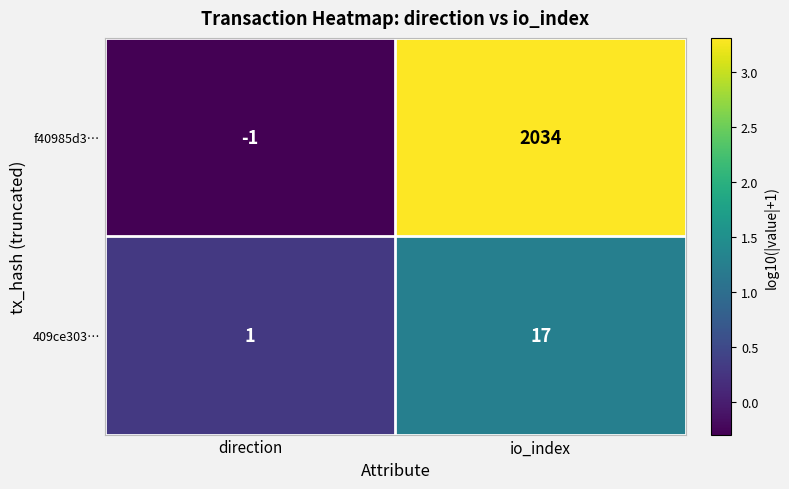

At which category is the sum across all series the highest?

io_index